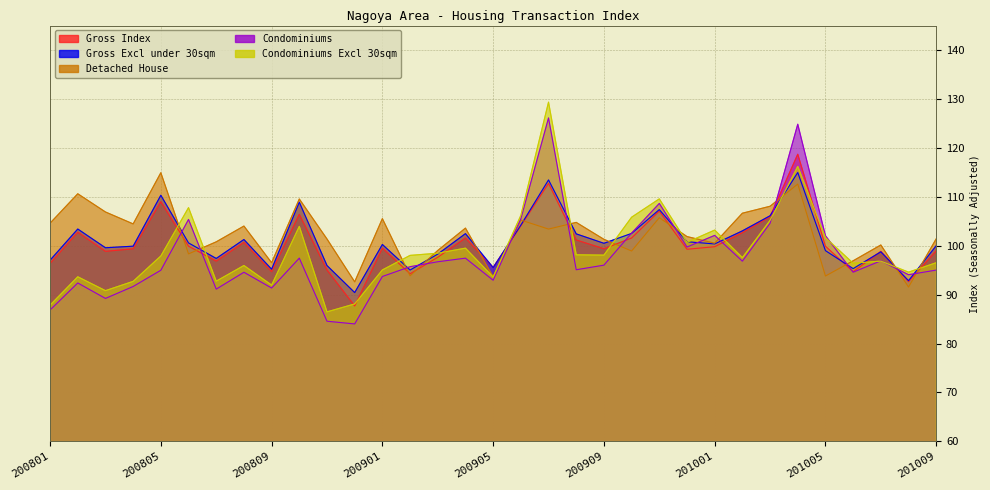

At which category does Gross Excl under 30sqm reach its first local peak?

200802